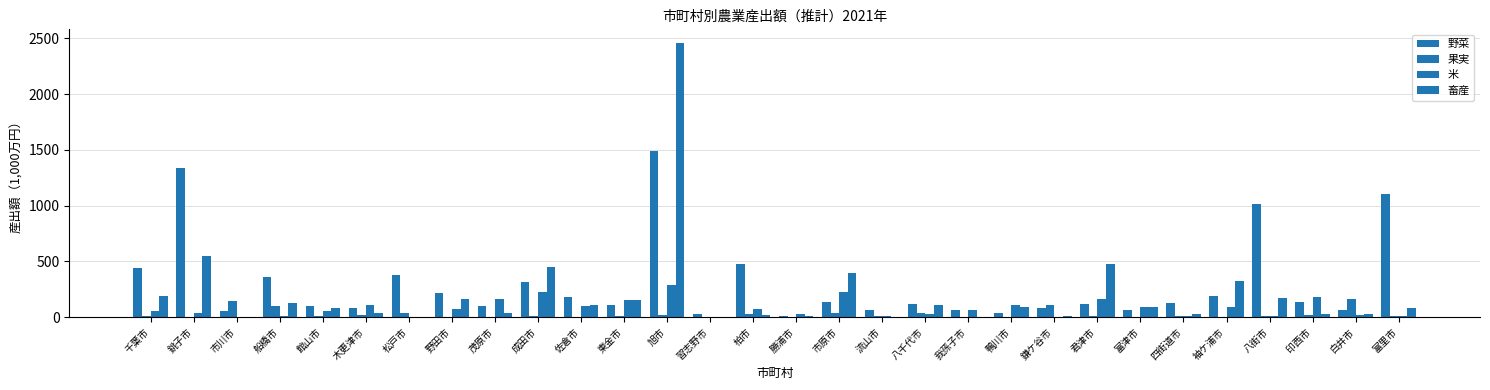

What is the label of the 6th bar from the right?

四街道市